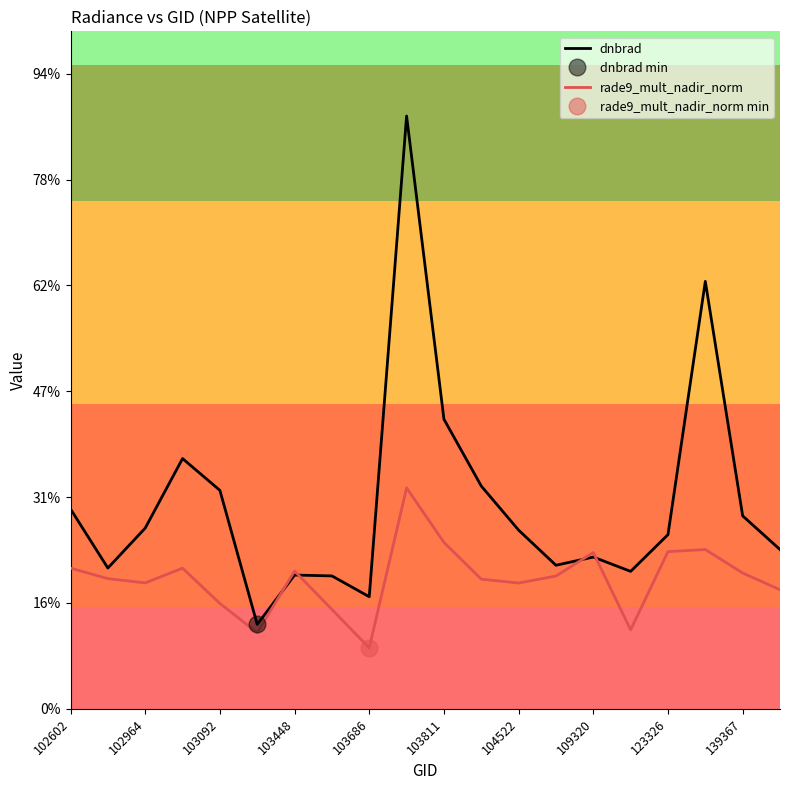

How many categories are shown in the chart?

20